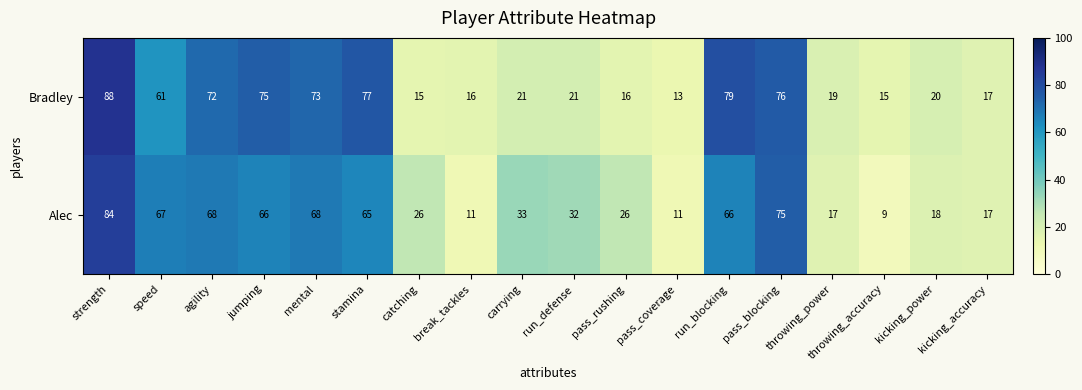

True or false: Bradley has a value of 27 at agility.

False